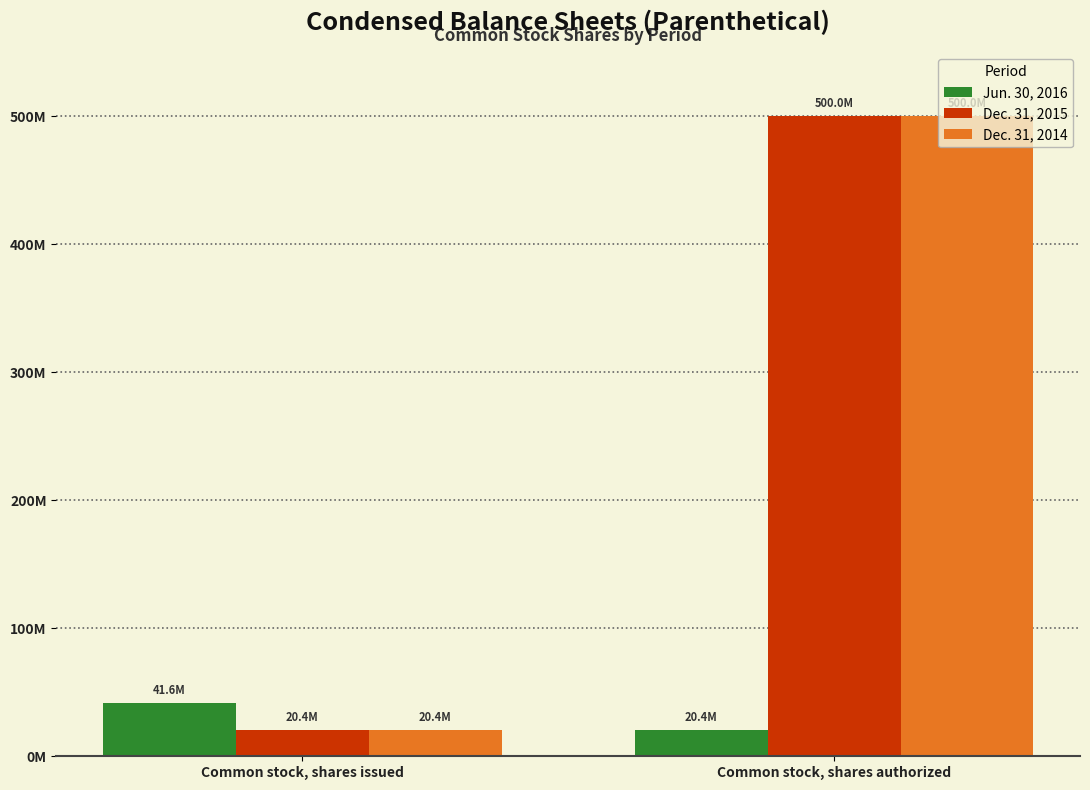

Where is Dec. 31, 2015 nearest to the value 260204308?

Common stock, shares issued